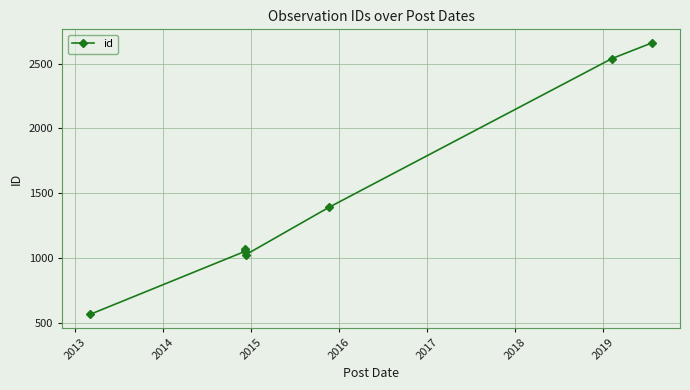

What is the value of the 4th point from the left?

1024